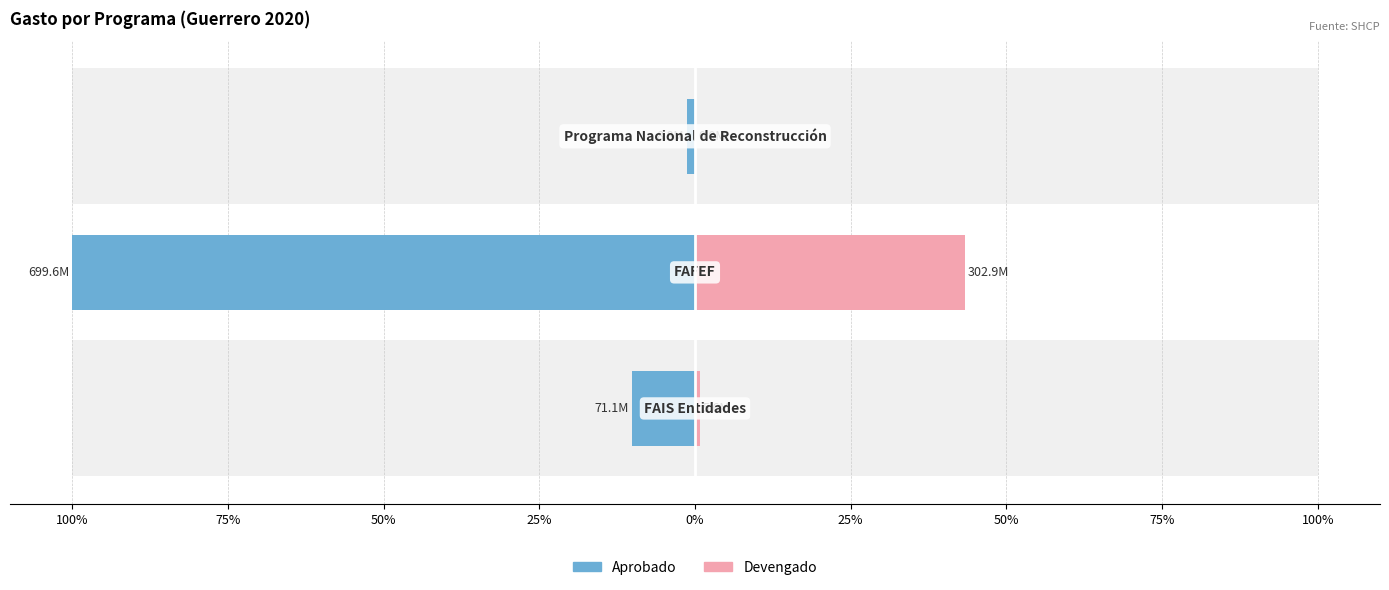

What is the sum of all Devengado values?

44.1